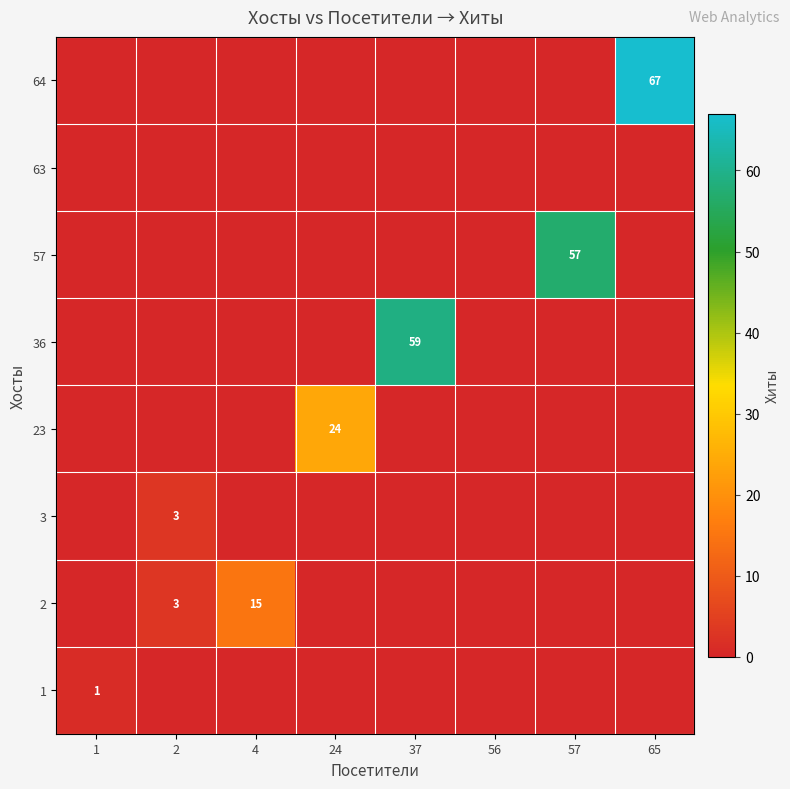

The 36 series shows 82 at 37. True or false?

False